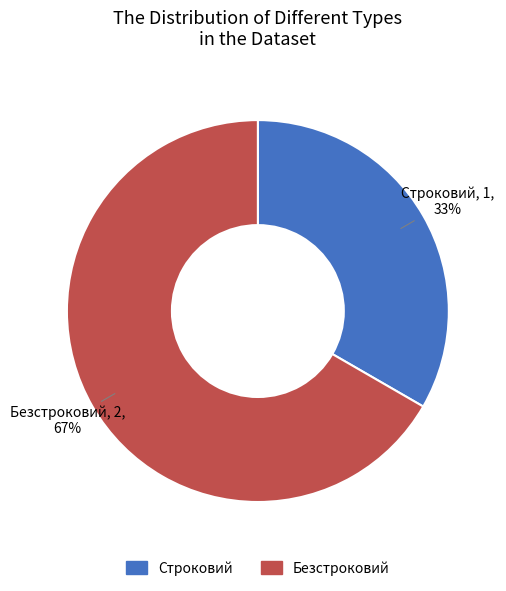

Rank the categories by value from highest to lowest.

Безстроковий, Строковий